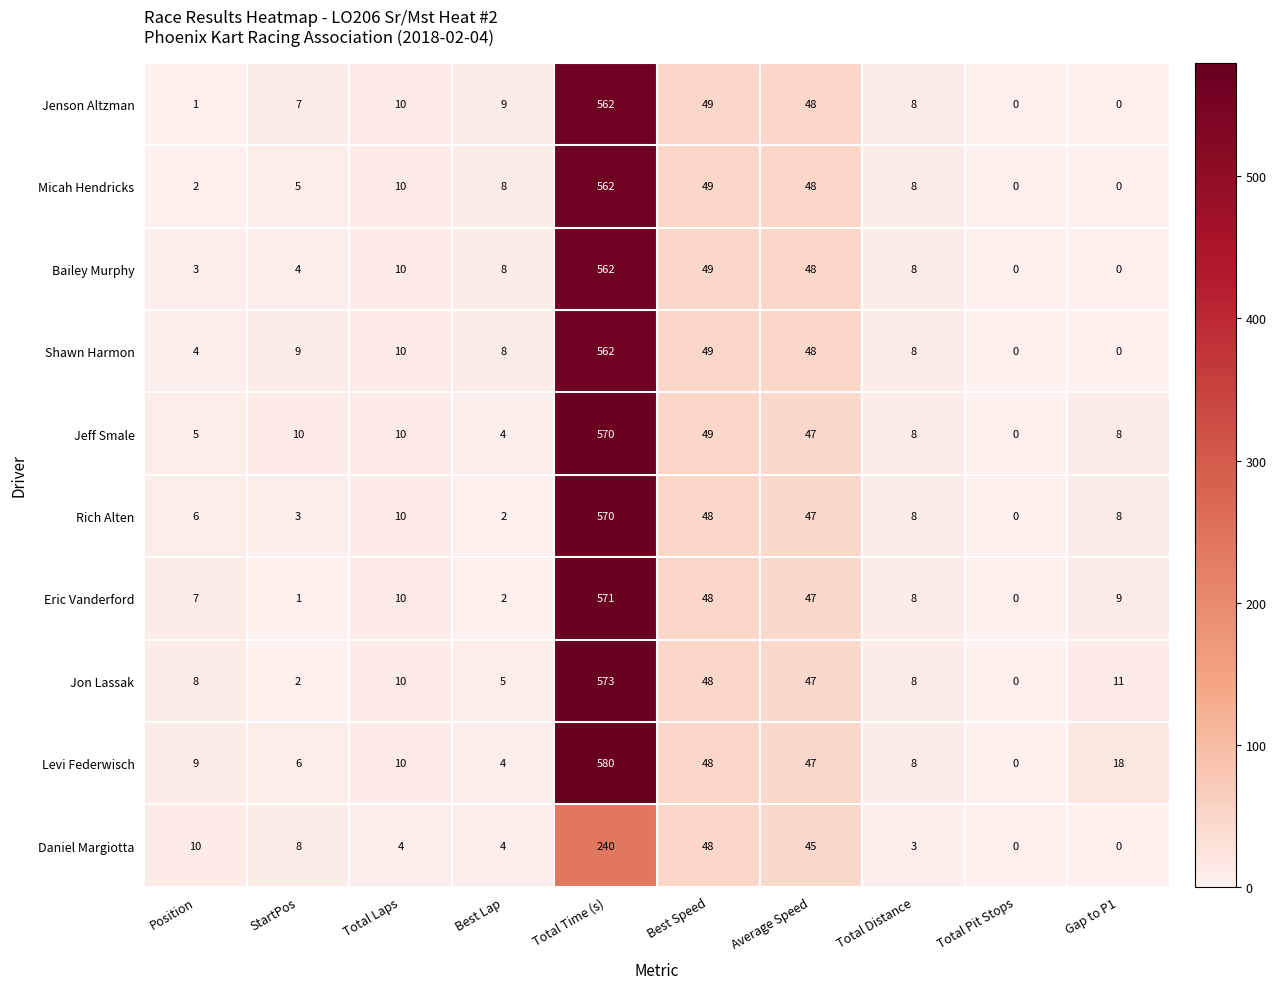

The Levi Federwisch series shows 8 at Total Distance. True or false?

True